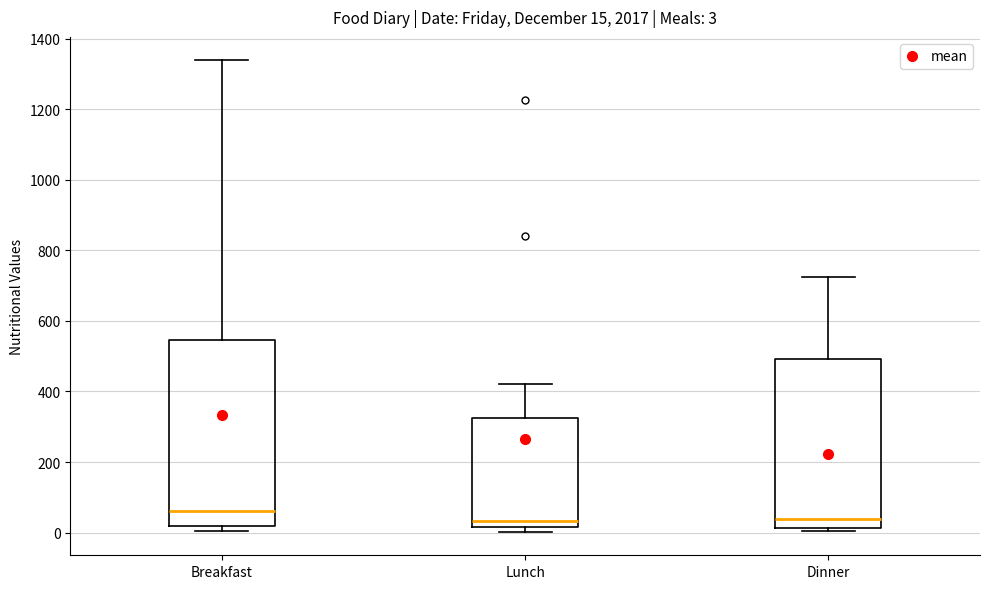

Which box has the highest median line?

Breakfast